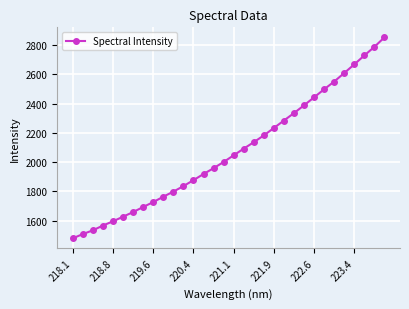

What is the minimum value shown in the chart?

1480.0